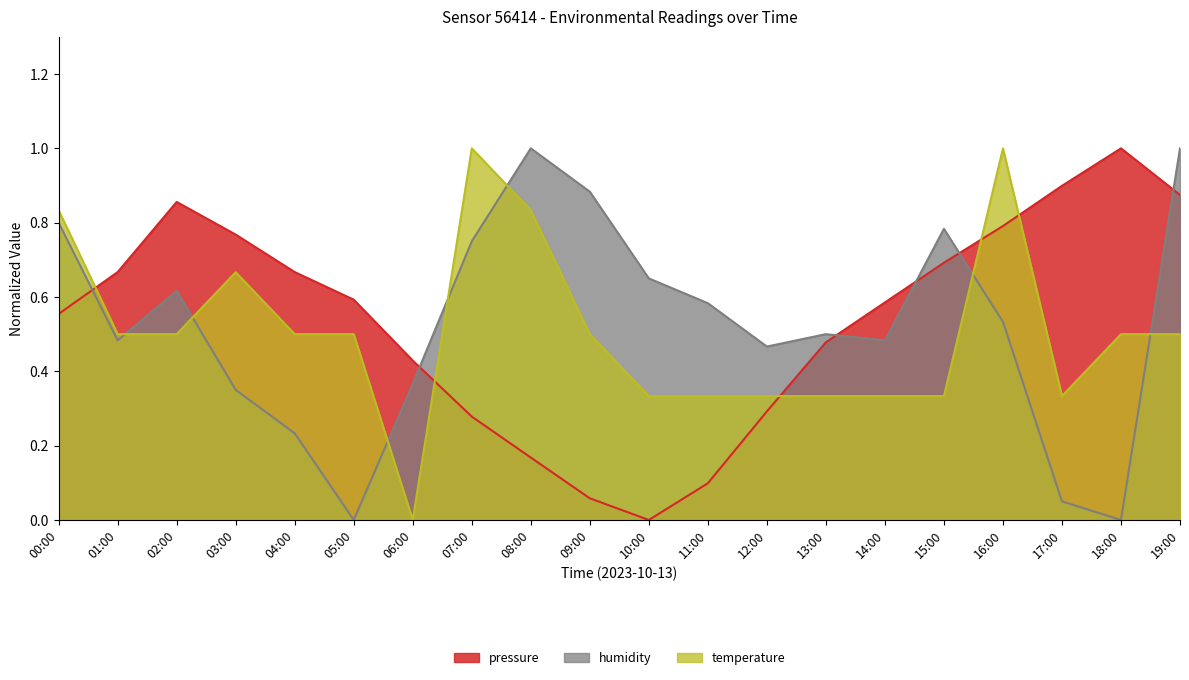

Rank the categories by humidity value from highest to lowest.

08:00, 19:00, 09:00, 00:00, 15:00, 07:00, 10:00, 02:00, 11:00, 16:00, 13:00, 01:00, 14:00, 12:00, 06:00, 03:00, 04:00, 17:00, 05:00, 18:00